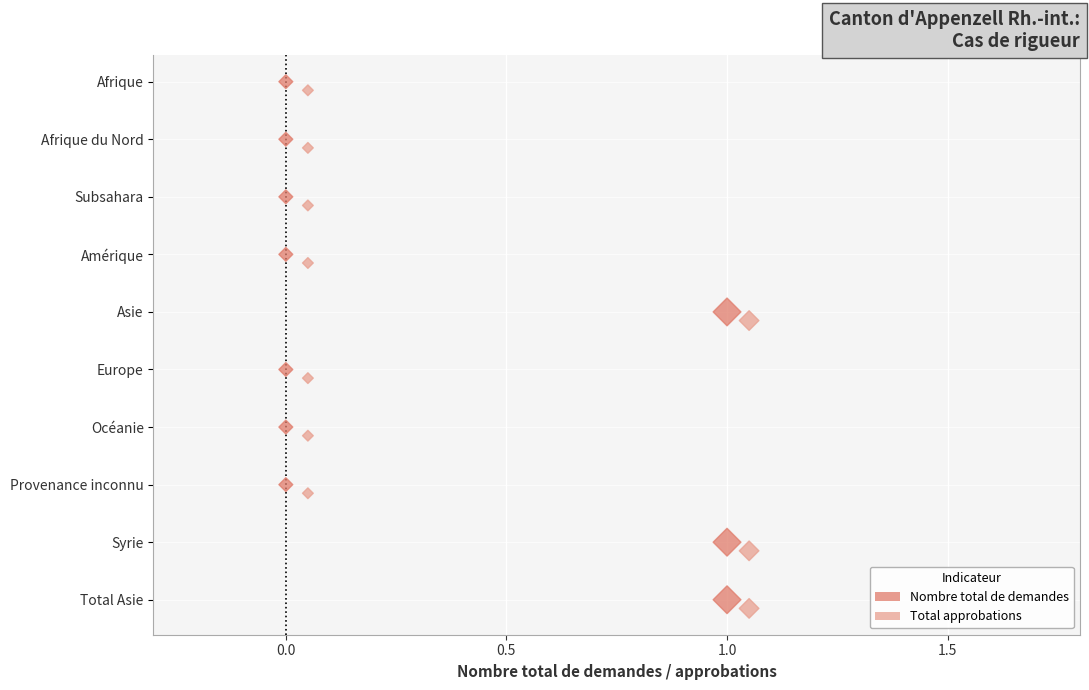

What are all the series names shown in the legend?

Nombre total de demandes, Total approbations